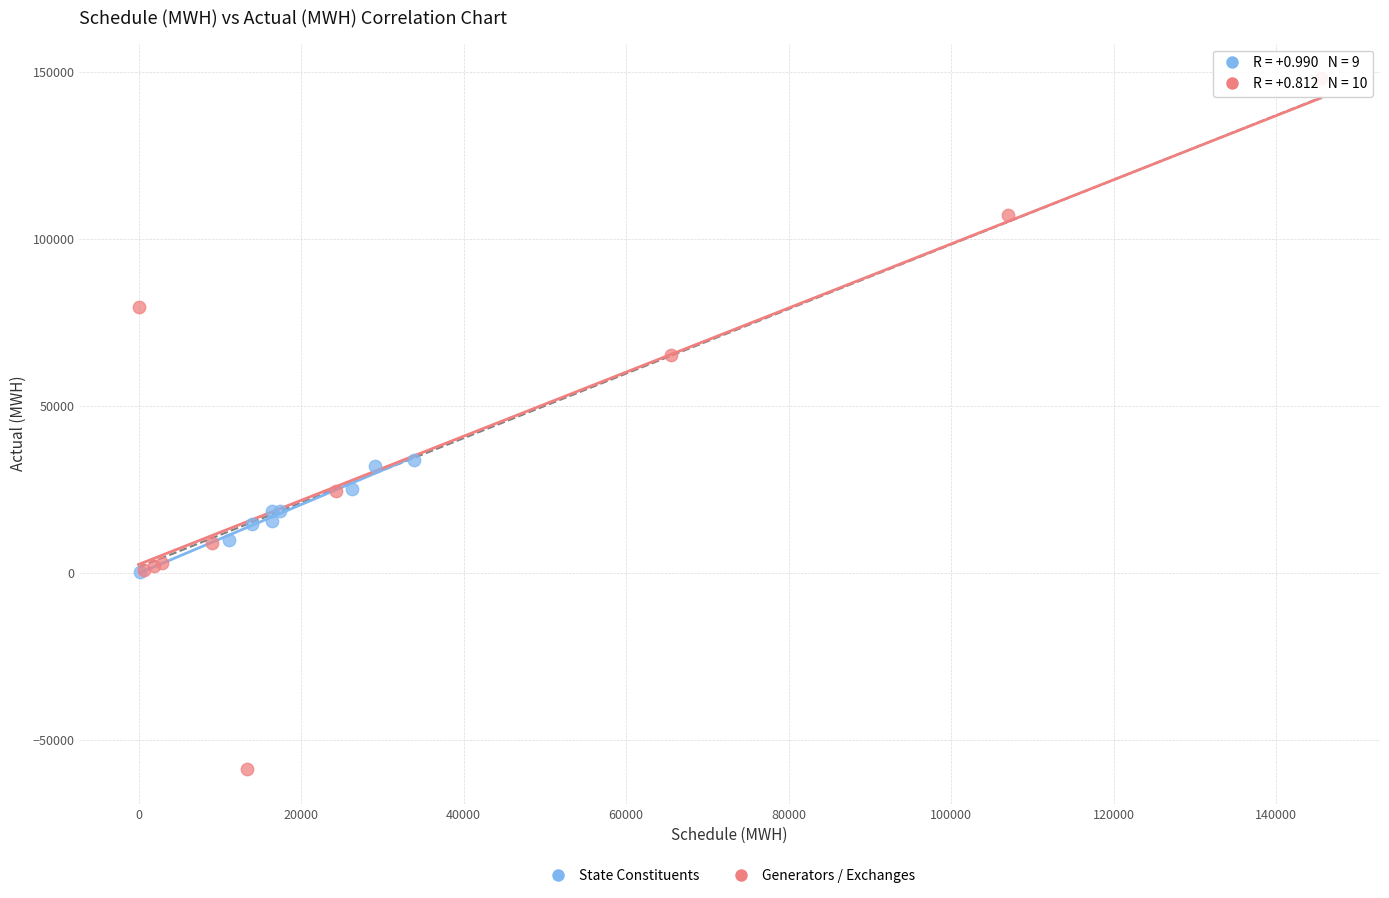

Which series has the widest spread of Y values?

Generators / Exchanges